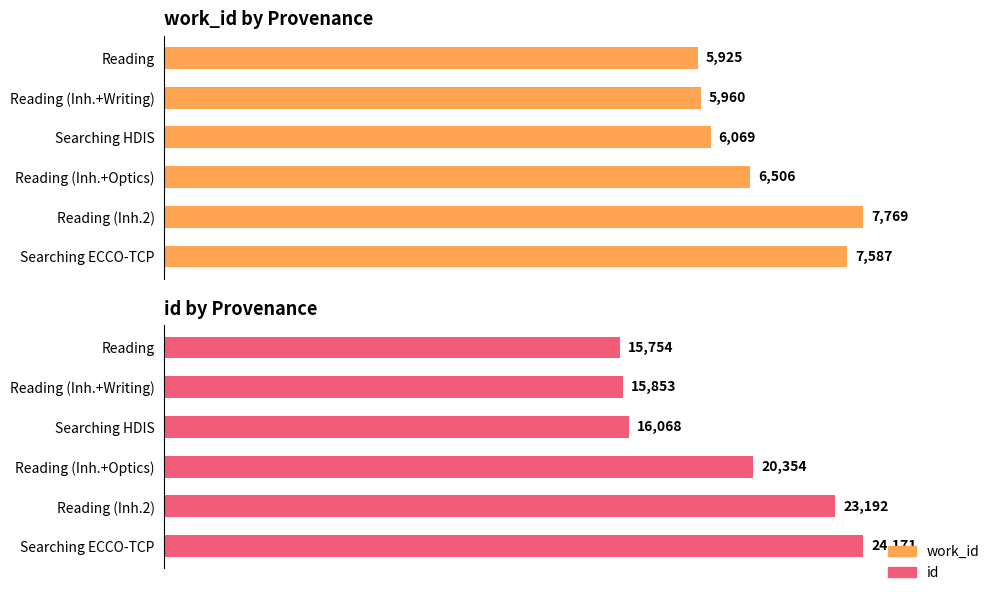

What is the value of the id bar at the 6th from the left?

24171